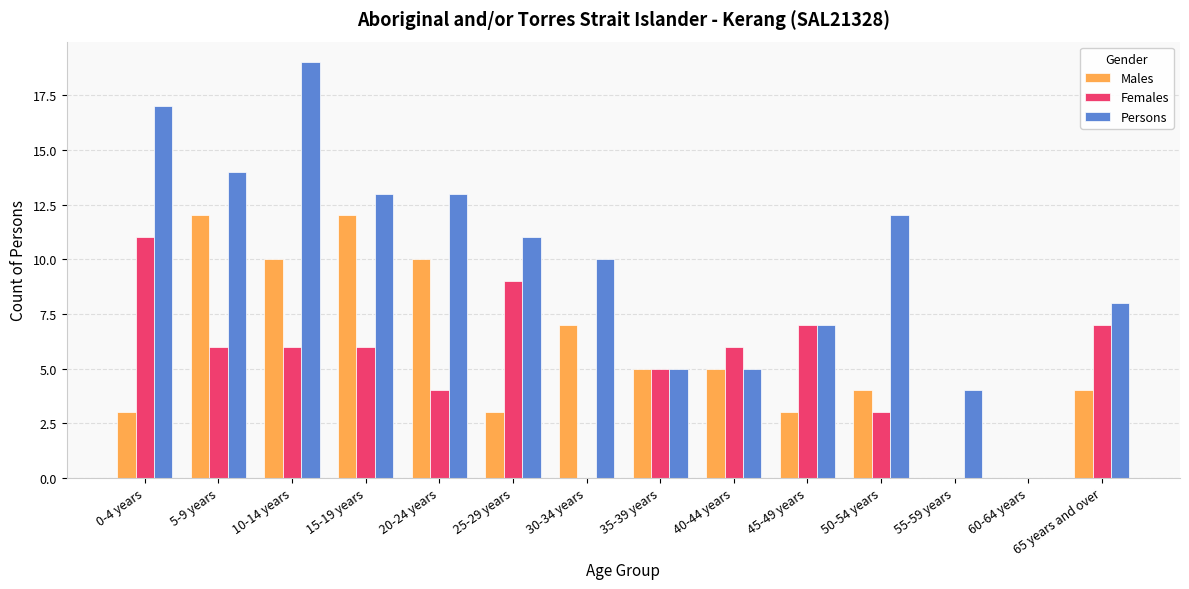

The value of Females at 30-34 years is 3. True or false?

False